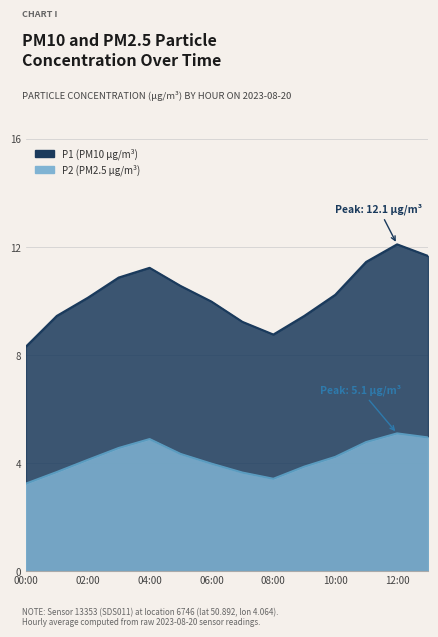

How many categories are shown in the chart?

14